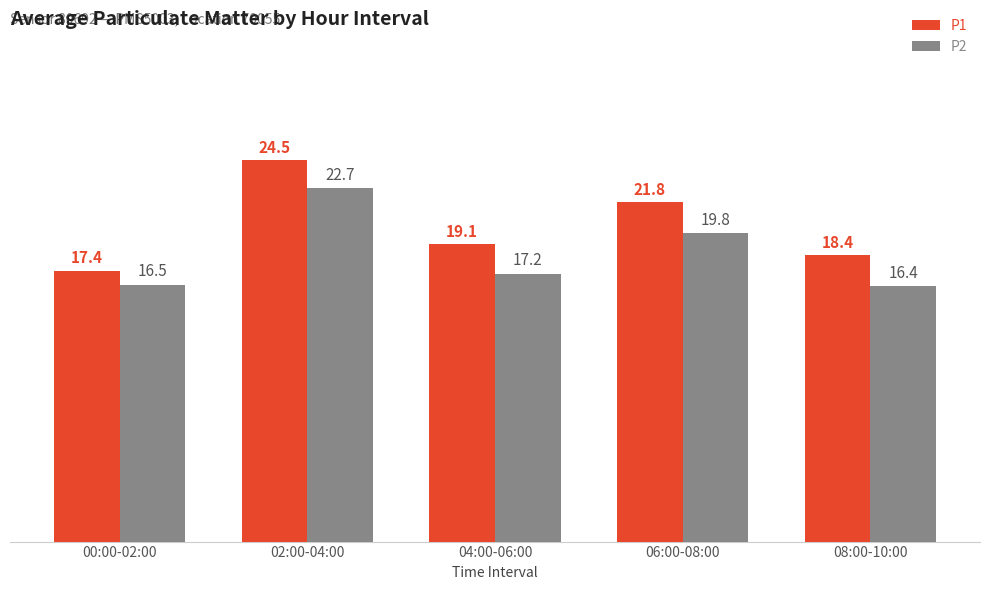

What is the label of the 5th bar from the right?

00:00-02:00